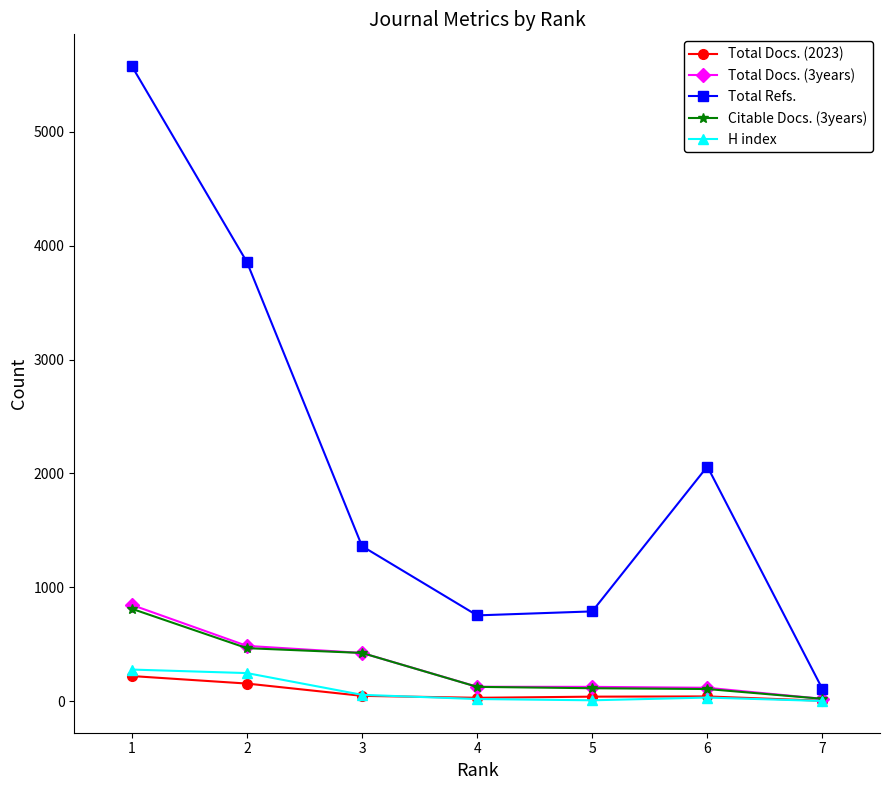

Is the value of Total Docs. (3years) at 1 greater than the value of Total Refs. at 7?

Yes